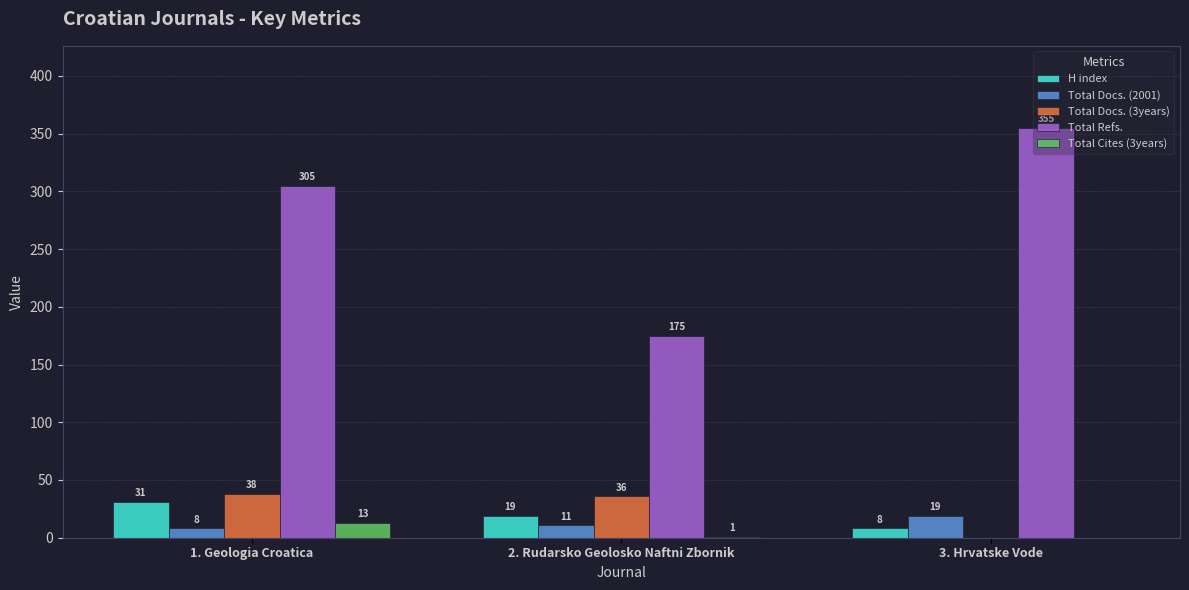

Does the chart contain stacked bars?

No